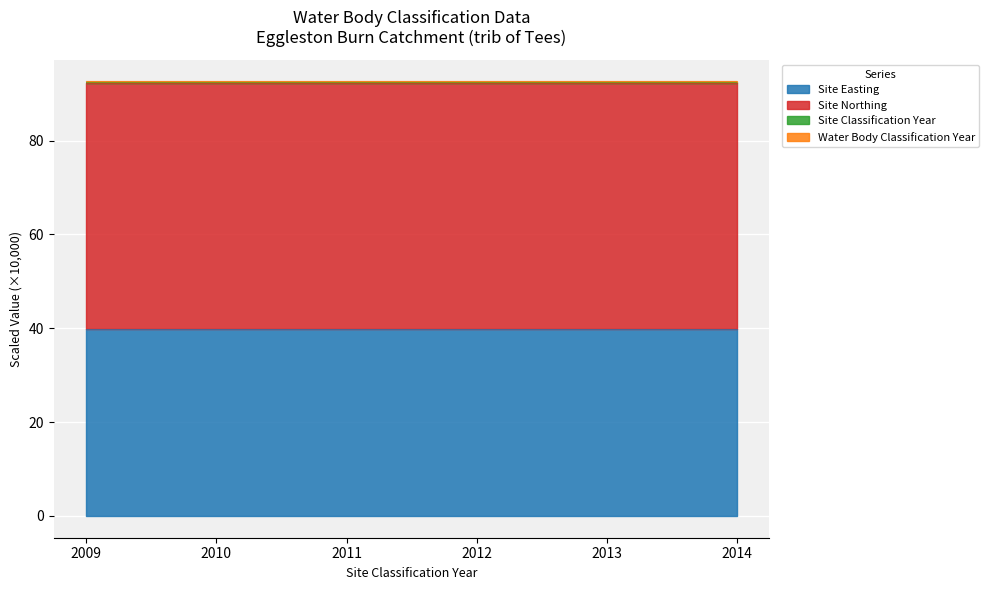

What is the maximum value shown in the chart?

92.6